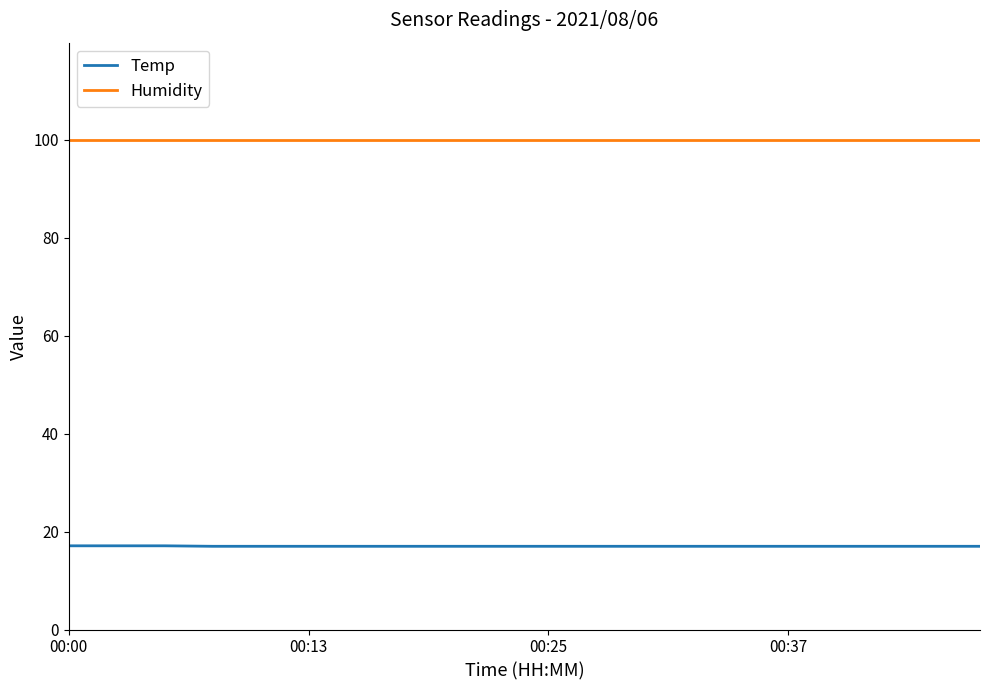

What is the minimum value for Humidity?

99.9